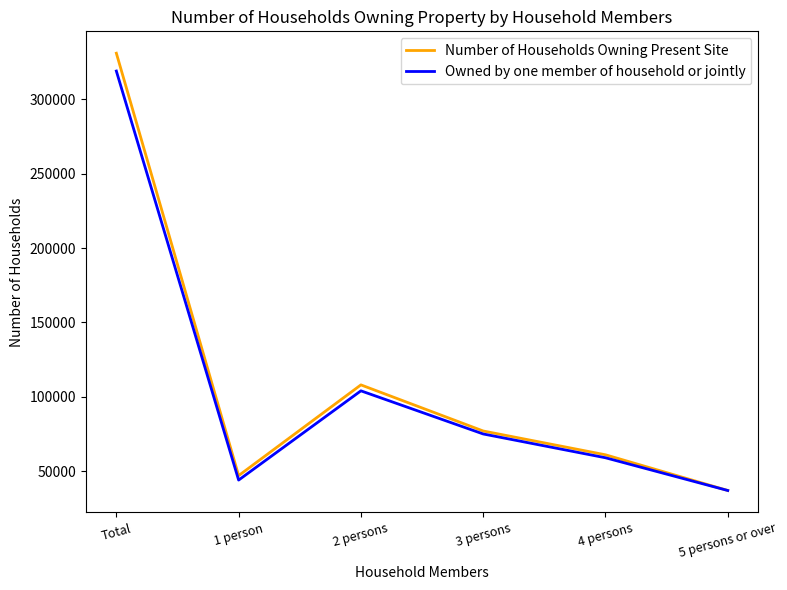

What is the difference between the Number of Households Owning Present Site values at Total and 3 persons?

254000